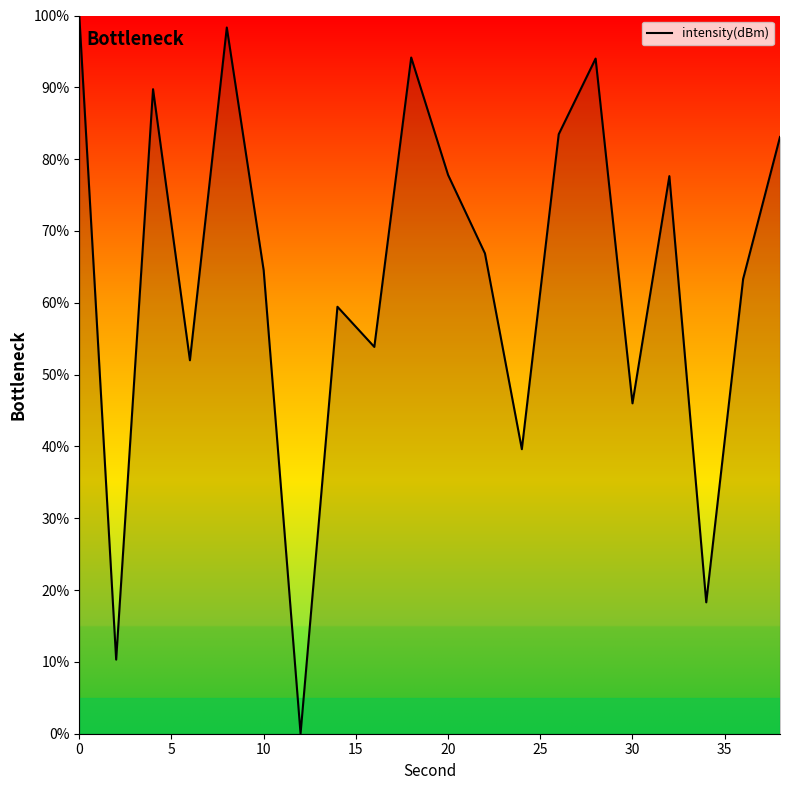

What is the maximum value shown in the chart?

100.0